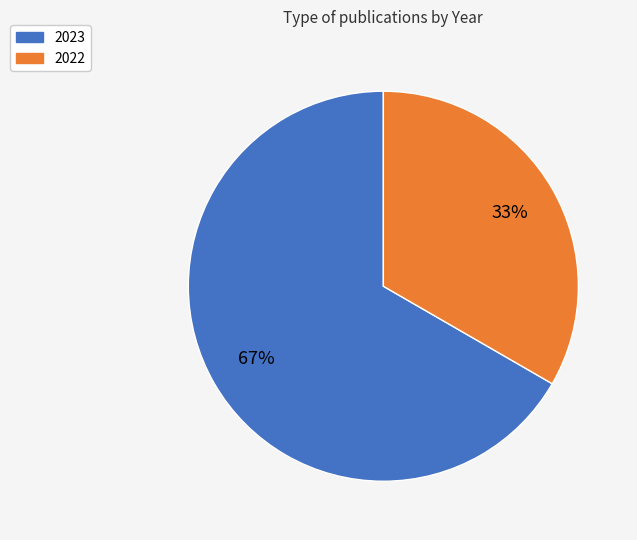

What is the smallest slice in the pie chart?

2022